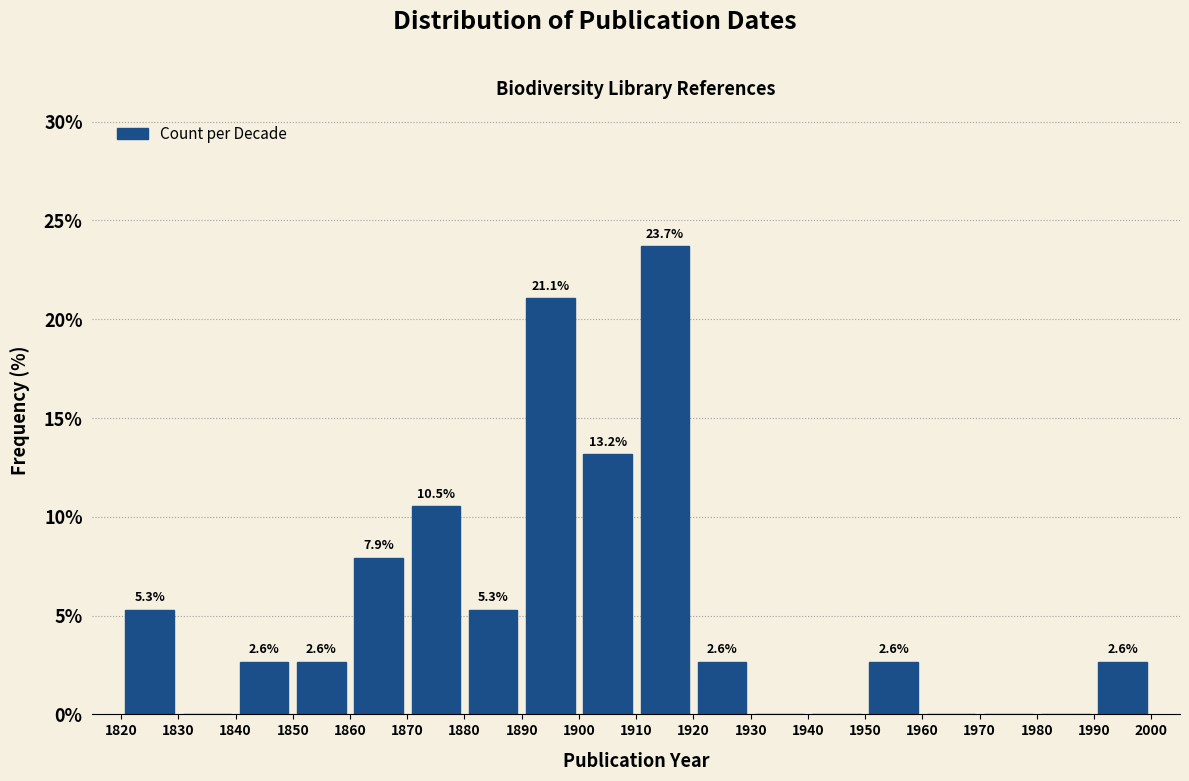

Which range on the x-axis has the tallest bar?

1910 to 1920